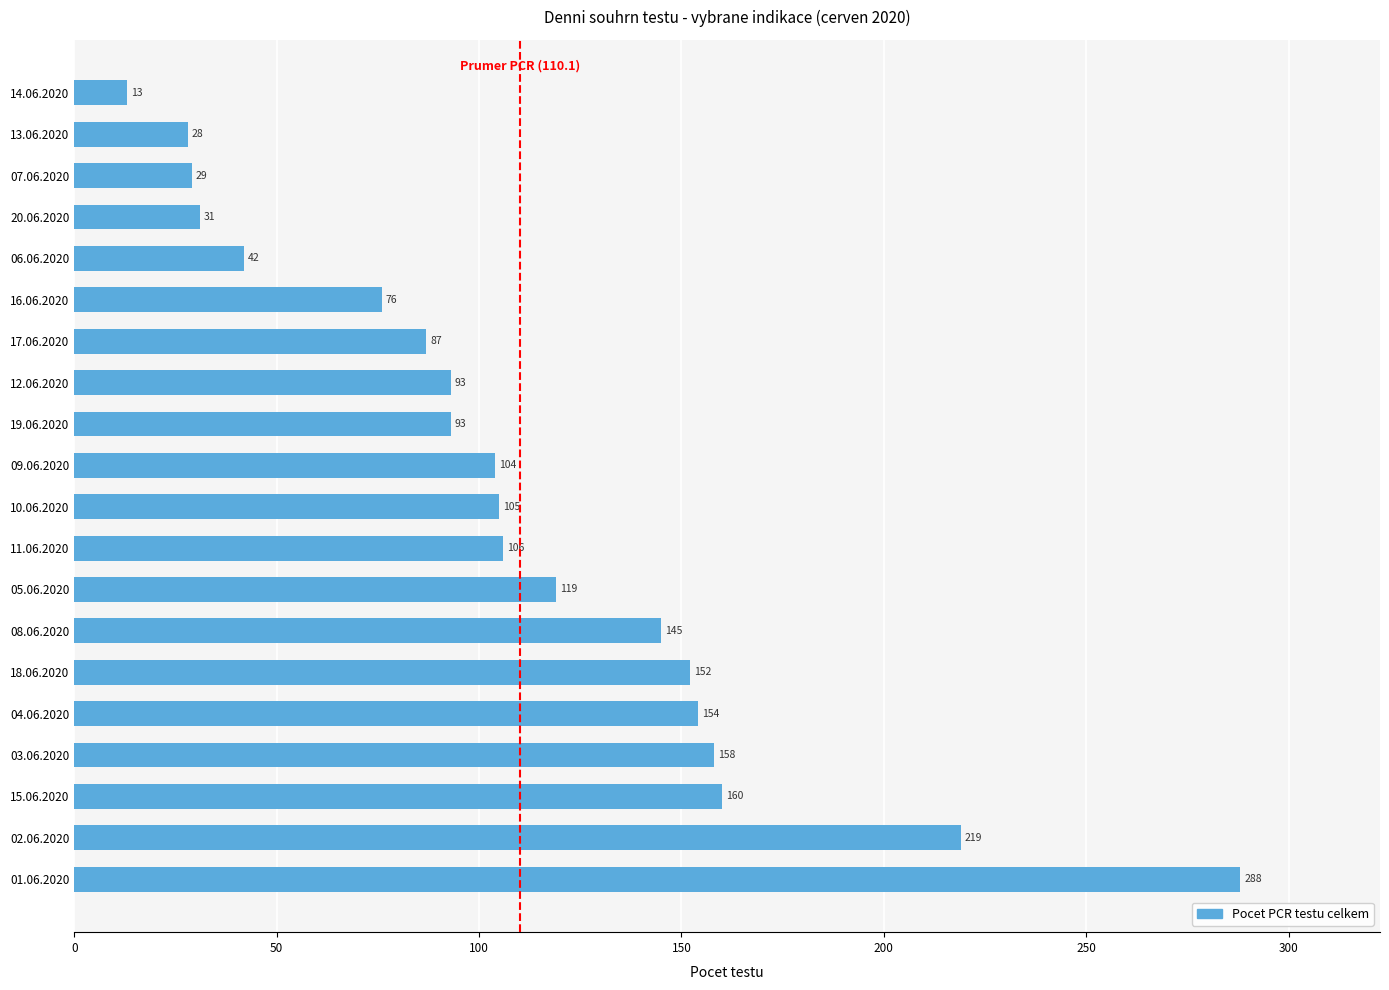

What is the change in value from 09.06.2020 to 06.06.2020?

-62